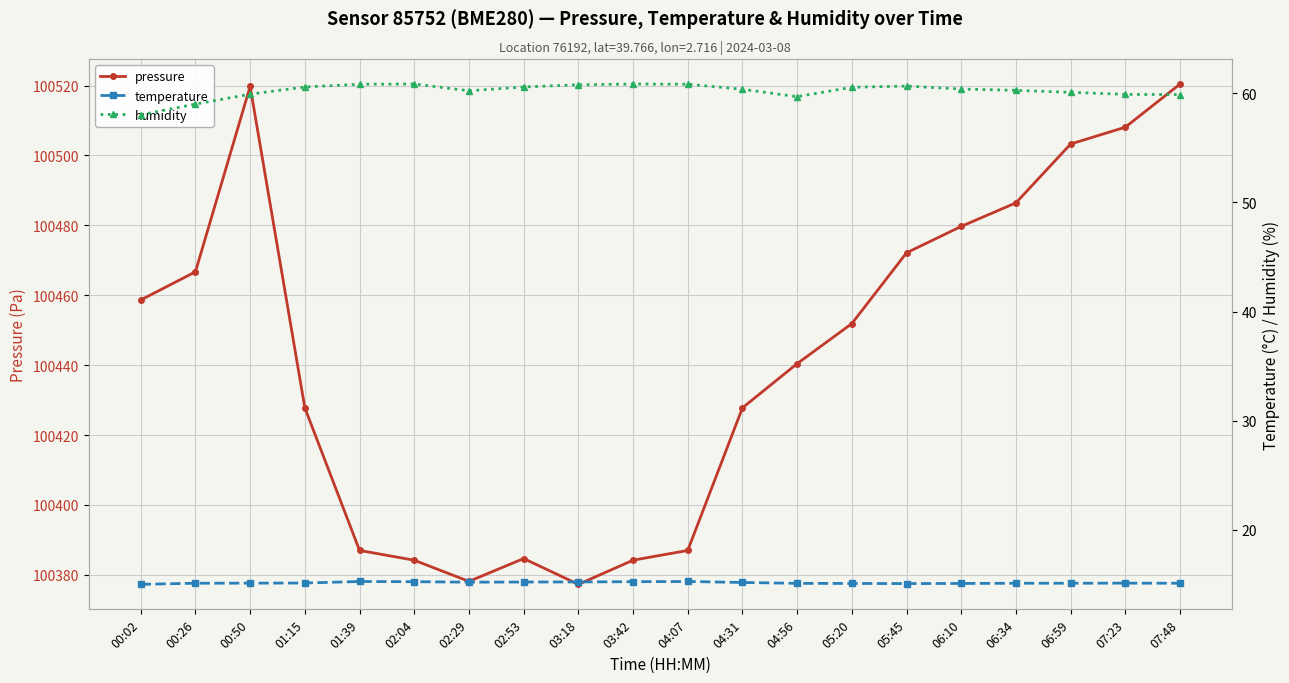

At which category is the sum across all series the highest?

07:48